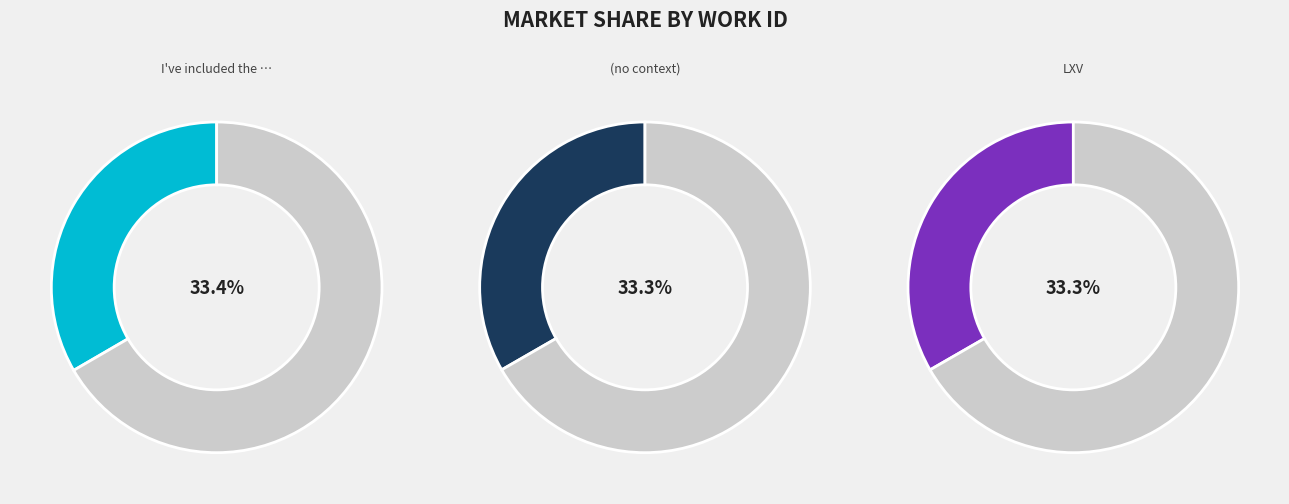

Approximately how many times larger is the value at I've included the entire poem compared to LXV?

1.0